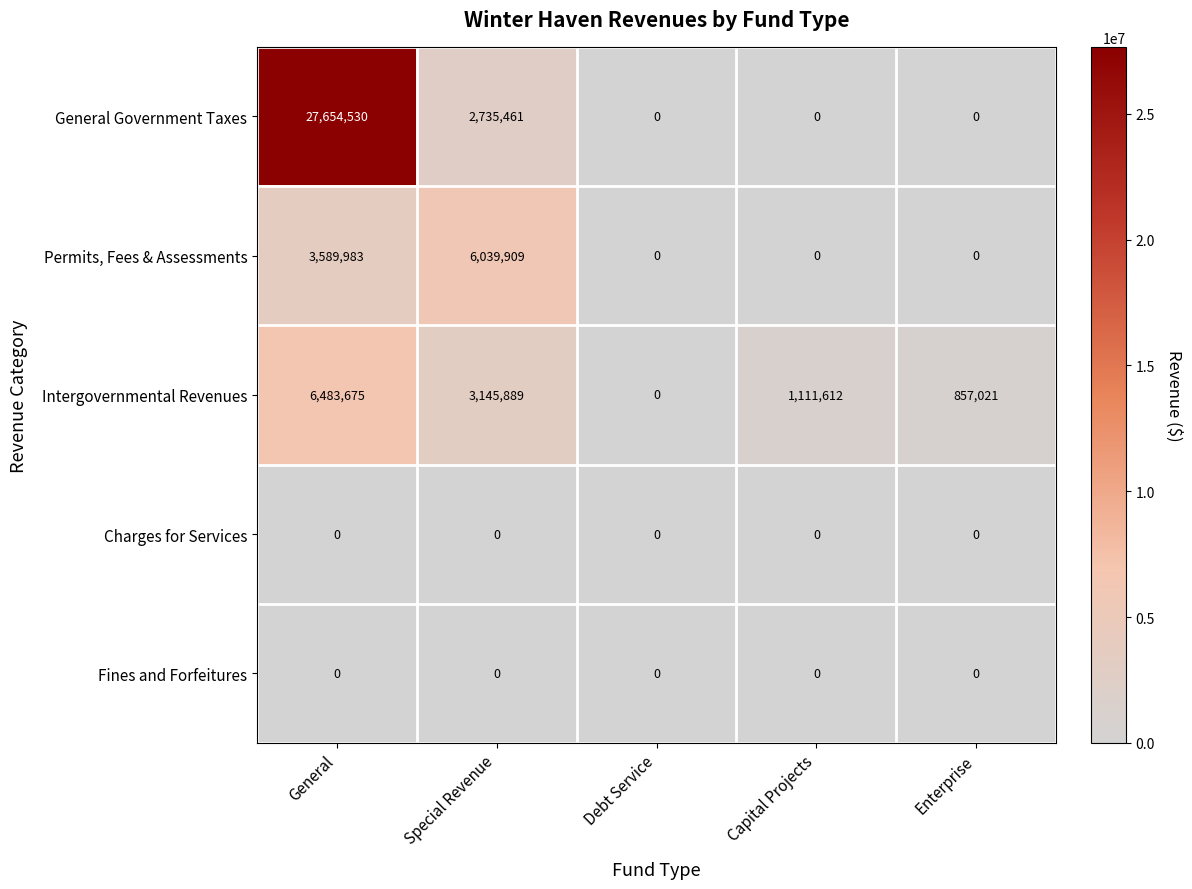

Count the number of data series in this chart.

5